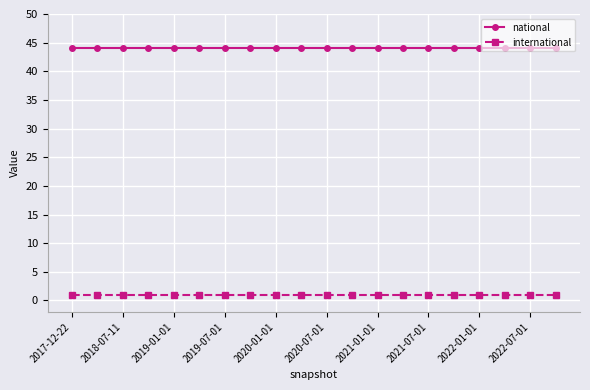

What are all the series names shown in the legend?

national, international